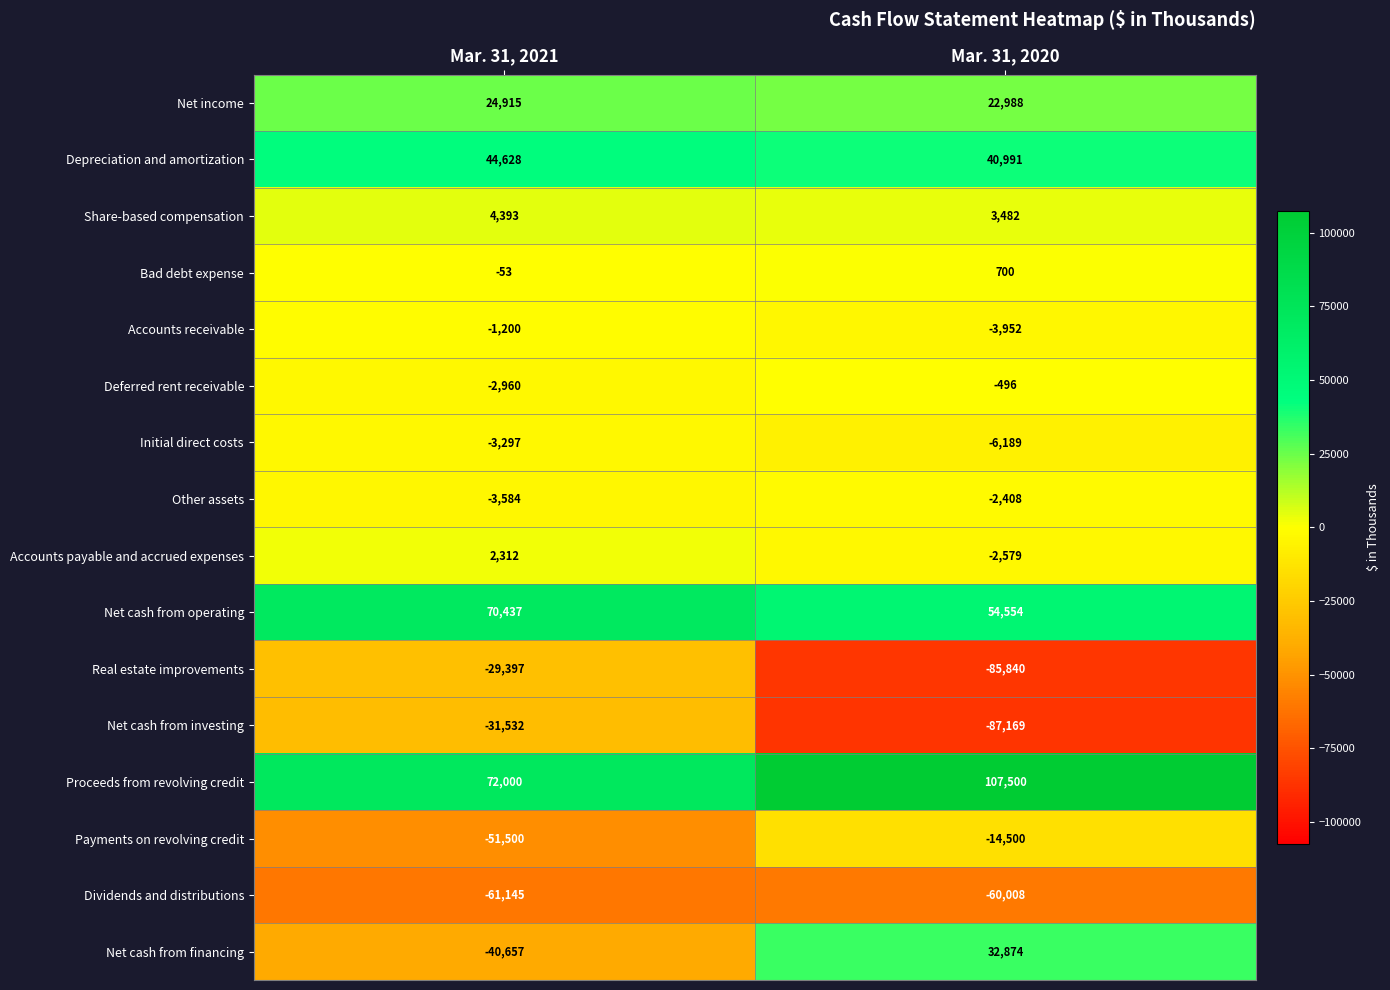

At which label is Depreciation and amortization closest to 42809?

Mar. 31, 2020